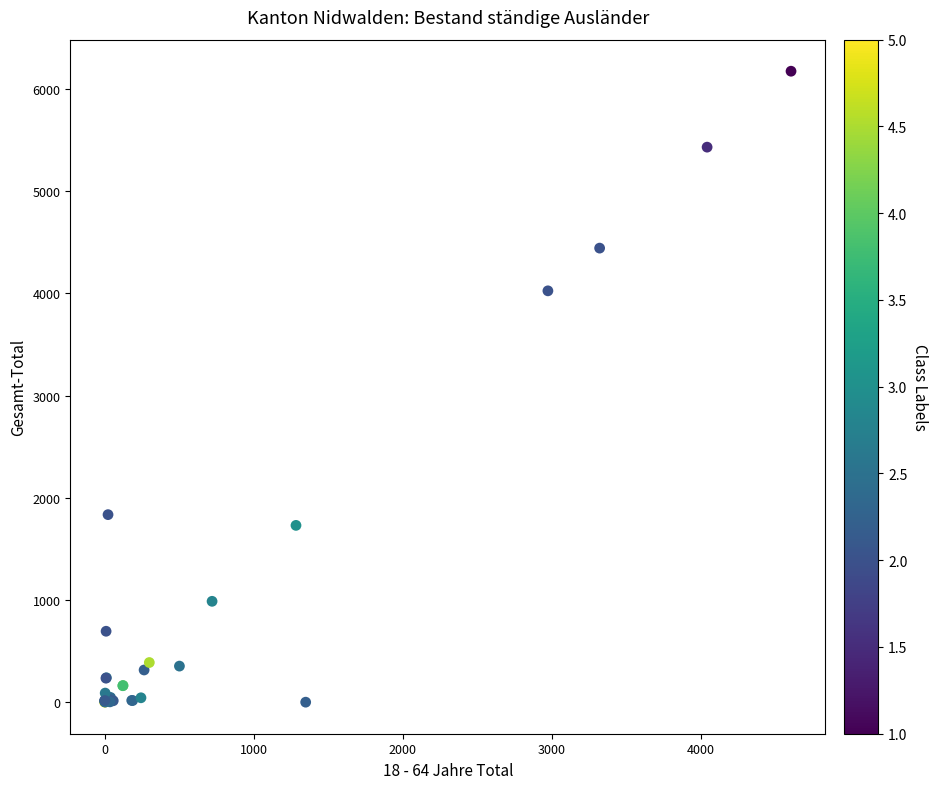

What Y value in the scatter plot is closest to 3088?

4026